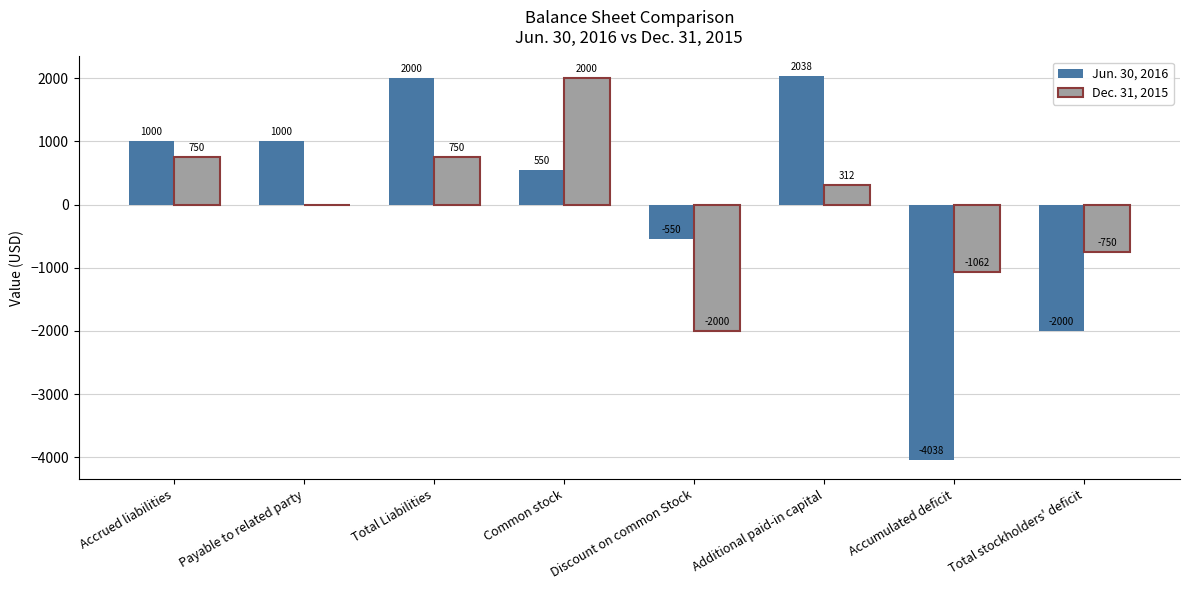

Between Discount on common Stock and Additional paid-in capital, which series saw the biggest shift?

Jun. 30, 2016